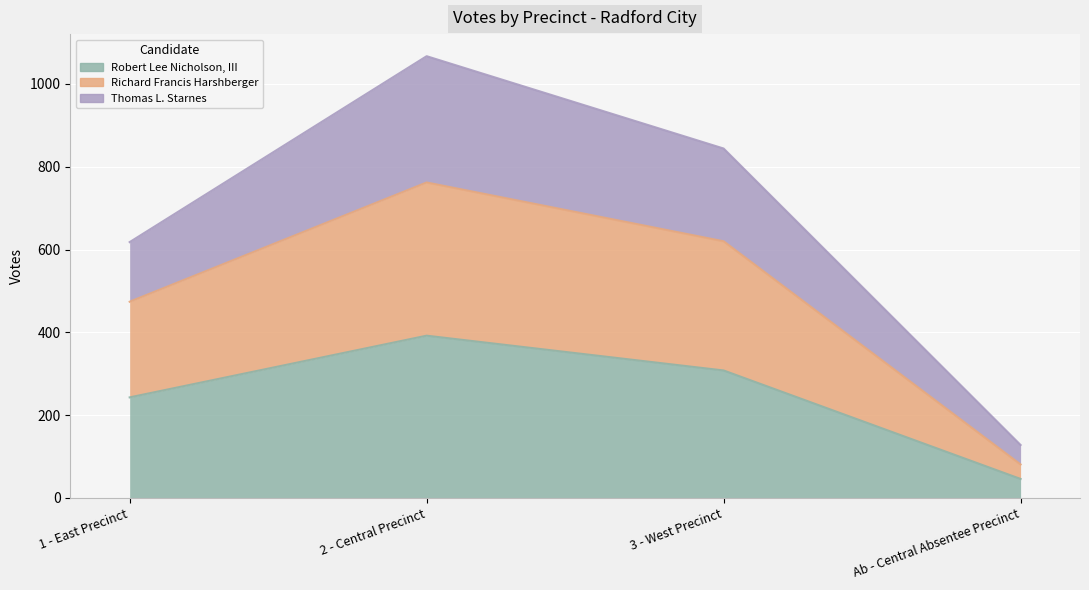

What position from the right is 1 - East Precinct?

4